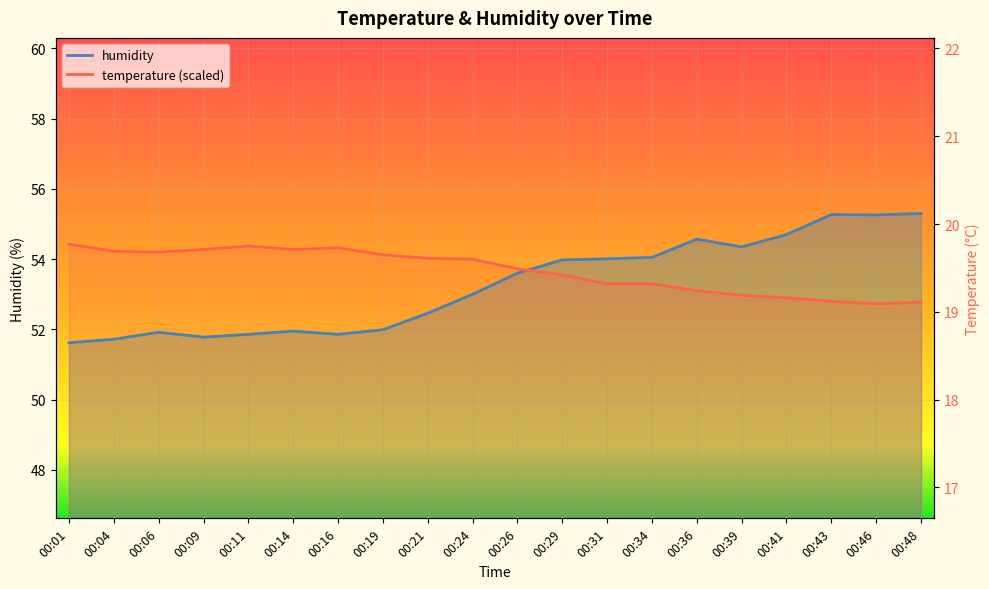

At which label is temperature (scaled) closest to 53?

00:39